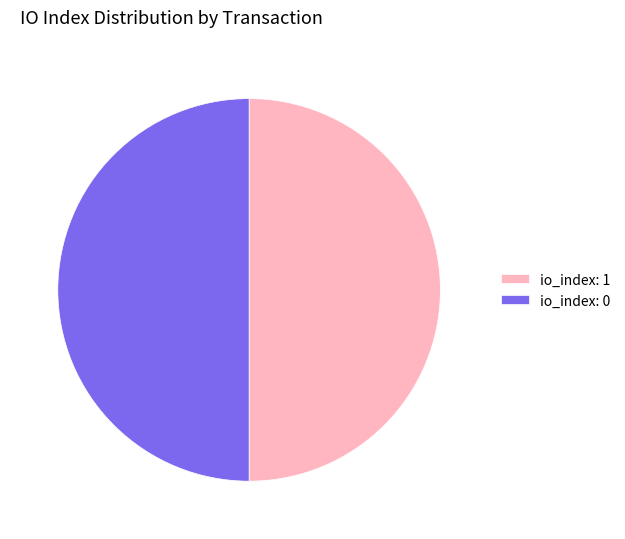

The io_index: 0 slice represents 50% of the pie. True or false?

True